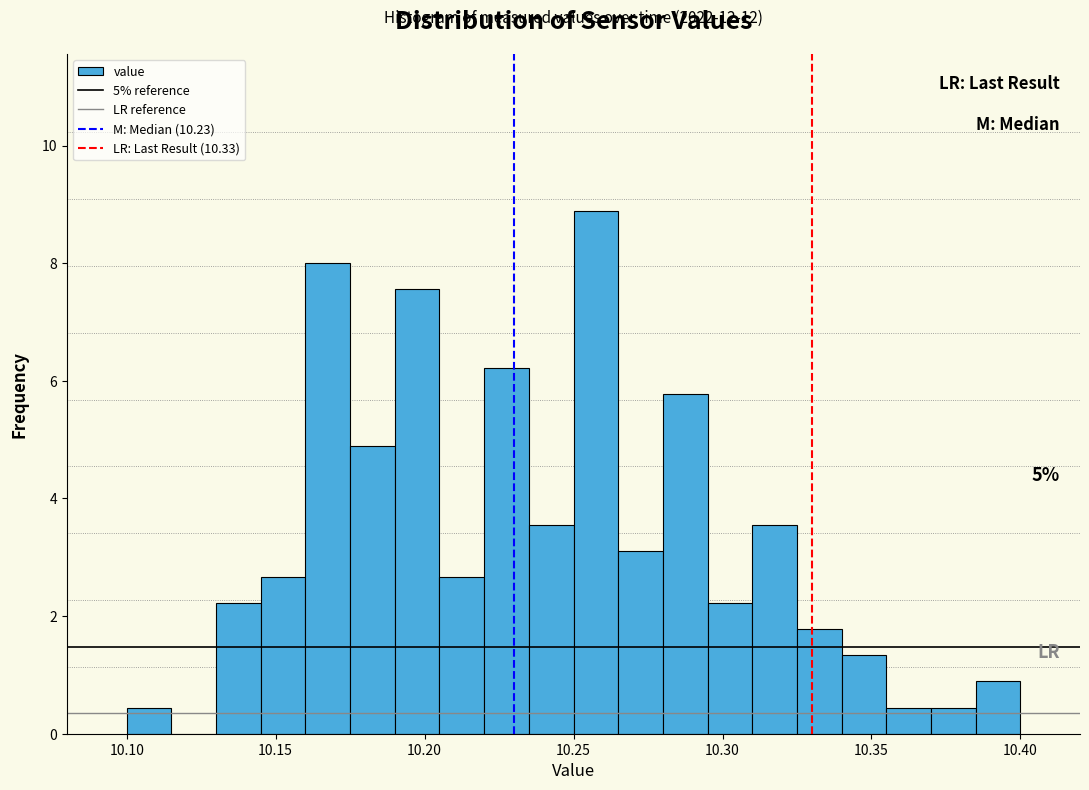

Around what value on the x-axis is the tallest bar? Give the approximate position of its centre, as read against the axis.

10.260